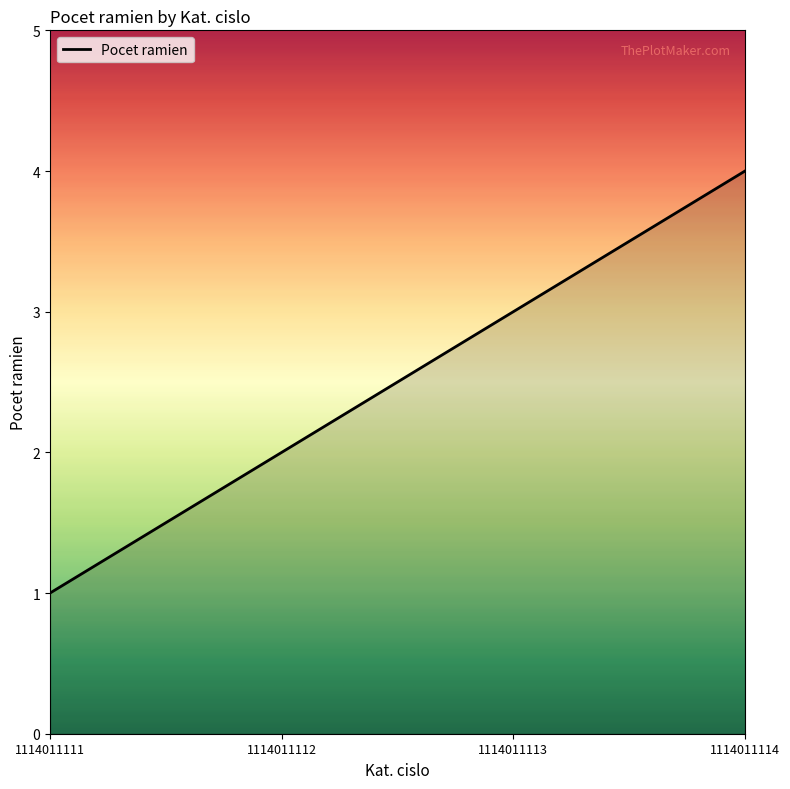

What is the maximum value shown in the chart?

4.0